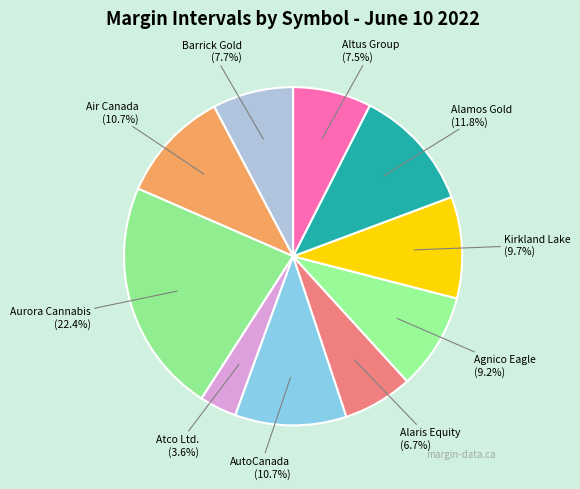

To the nearest percent, what is the difference between the largest and smallest slice percentages?

19%